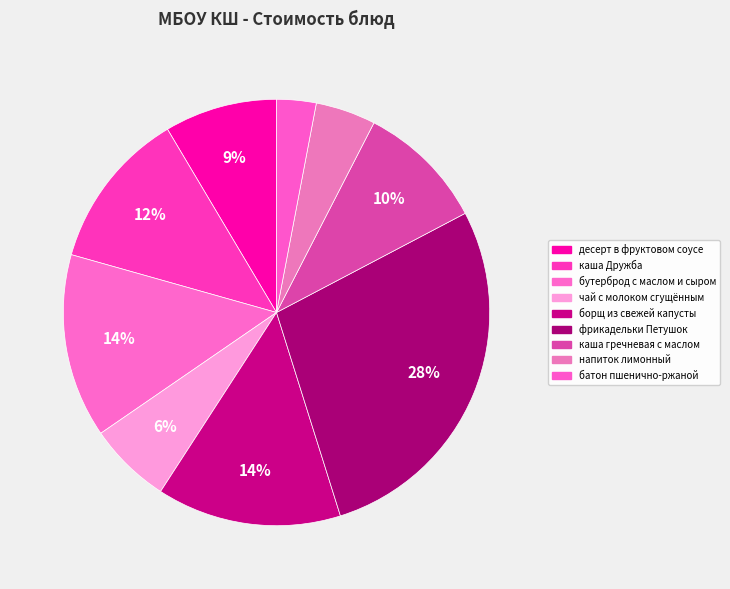

Does any single category account for the majority?

No